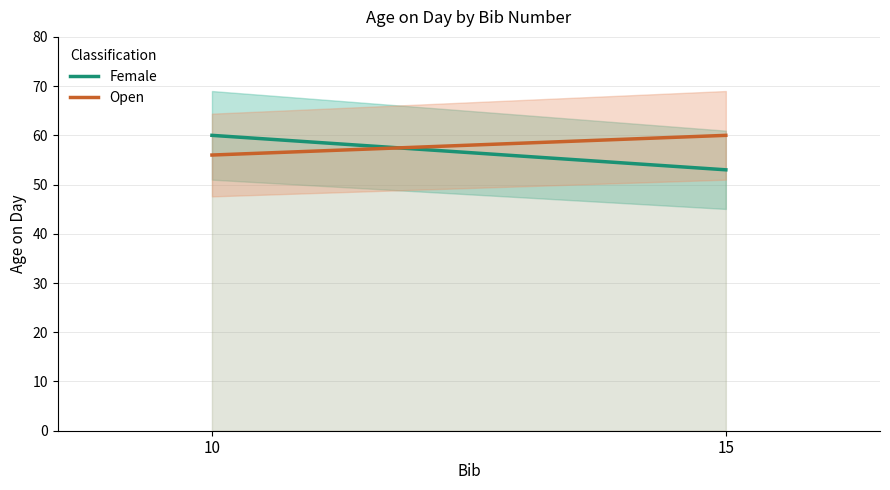

Which series changed the most between 10 and 15?

Female